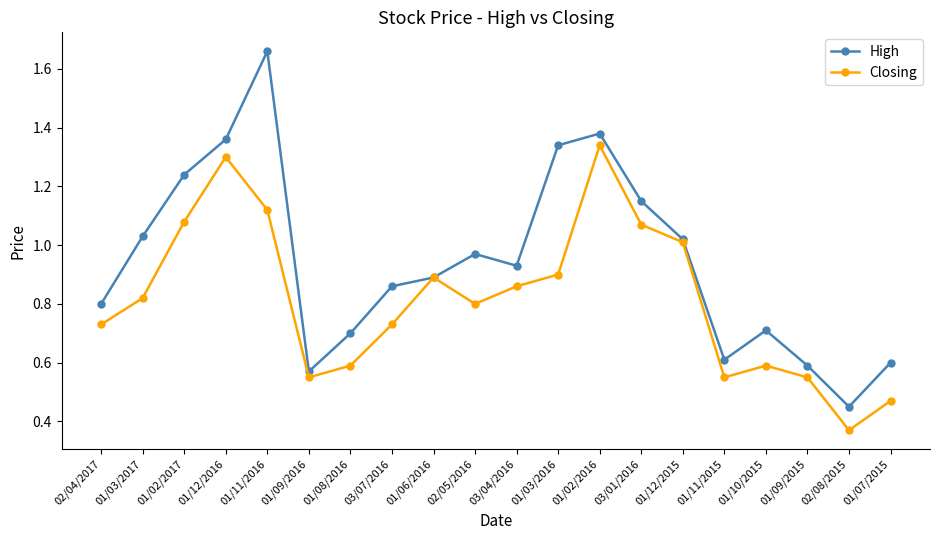

What is the label of the 13th point from the right?

03/07/2016